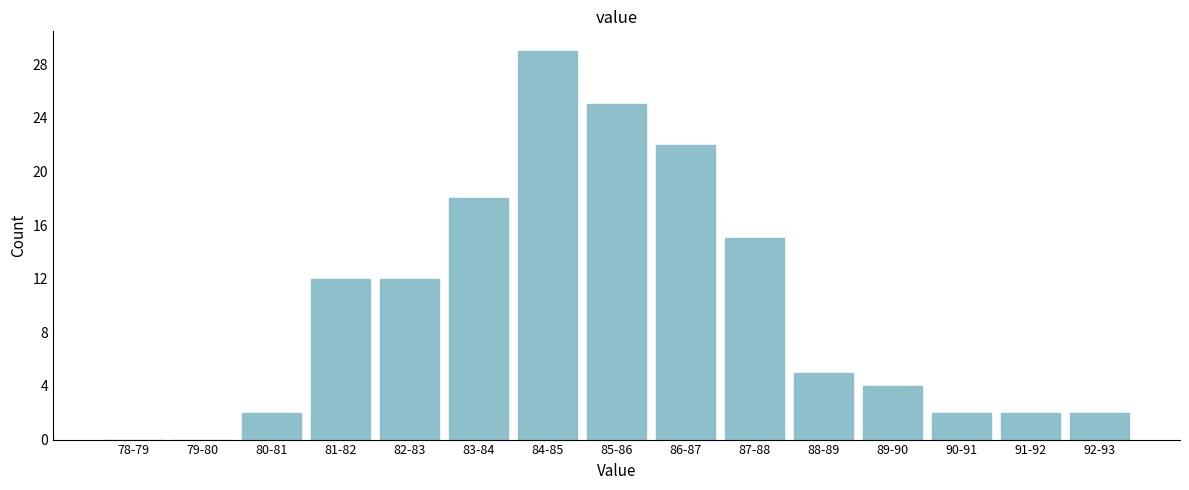

Reading left to right, what are all the values shown in this chart?

78-79=0	79-80=0	80-81=2	81-82=12	82-83=12	83-84=18	84-85=29	85-86=25	86-87=22	87-88=15	88-89=5	89-90=4	90-91=2	91-92=2	92-93=2